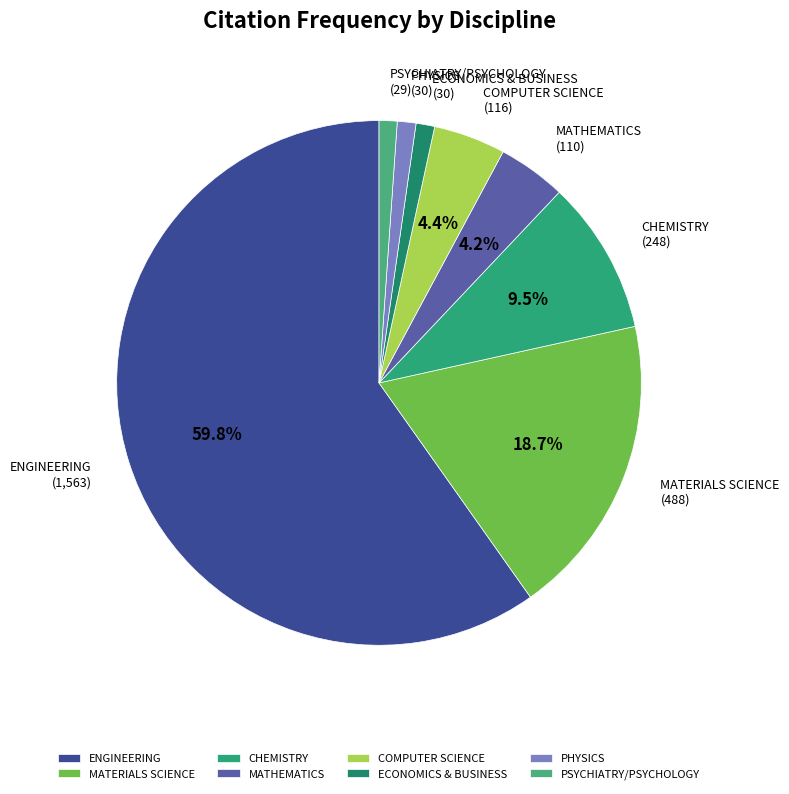

Do MATHEMATICS and PSYCHIATRY/PSYCHOLOGY together represent more than half of the pie?

No